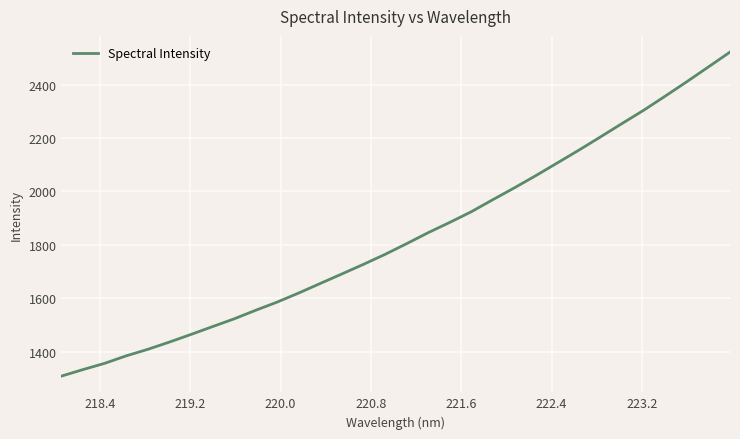

What is the difference between the maximum and minimum values?

1213.7